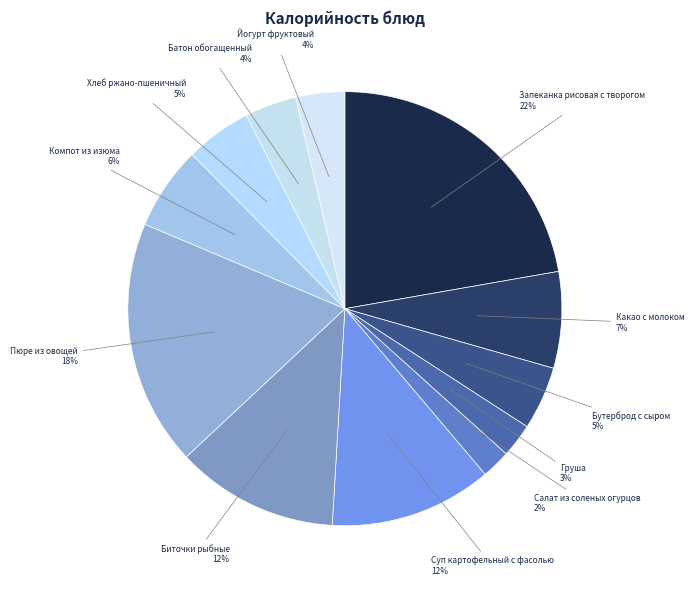

What is the smallest slice in the pie chart?

Салат из соленых огурцов